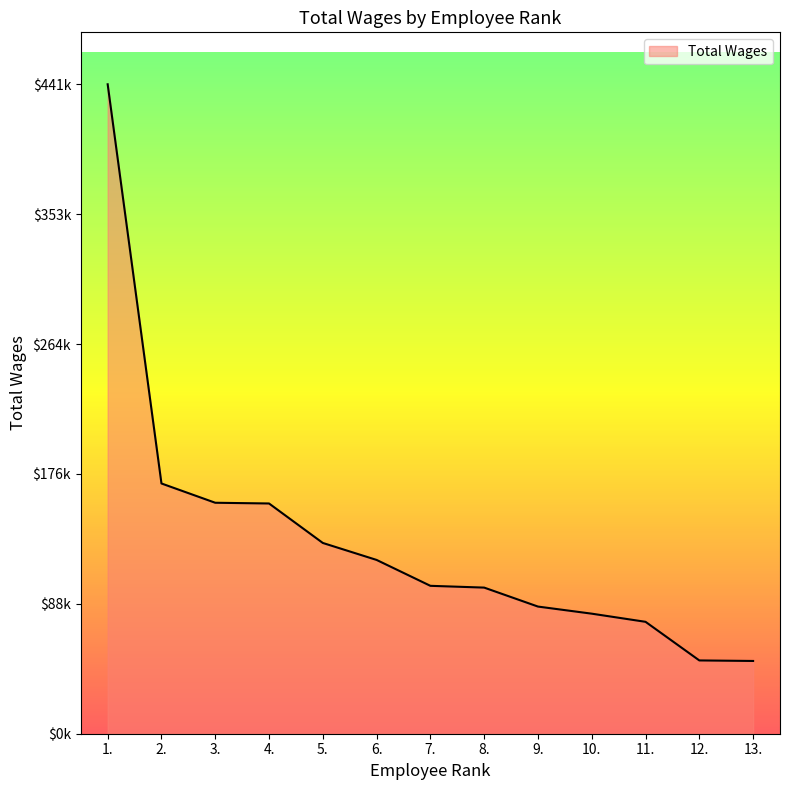

Reading left to right, what are all the values shown in this chart?

441515	170128	157024	156531	129689	118148	100548	99342	86446	81616	76078	49826	49464